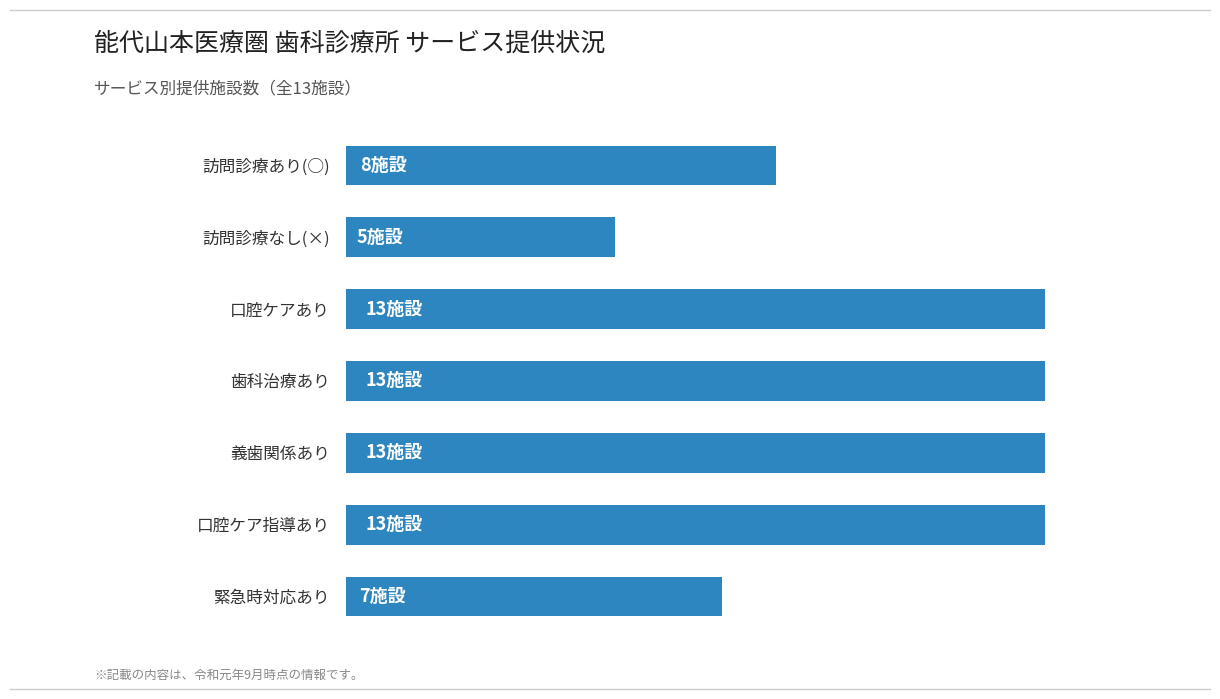

Does the chart contain any negative values?

No